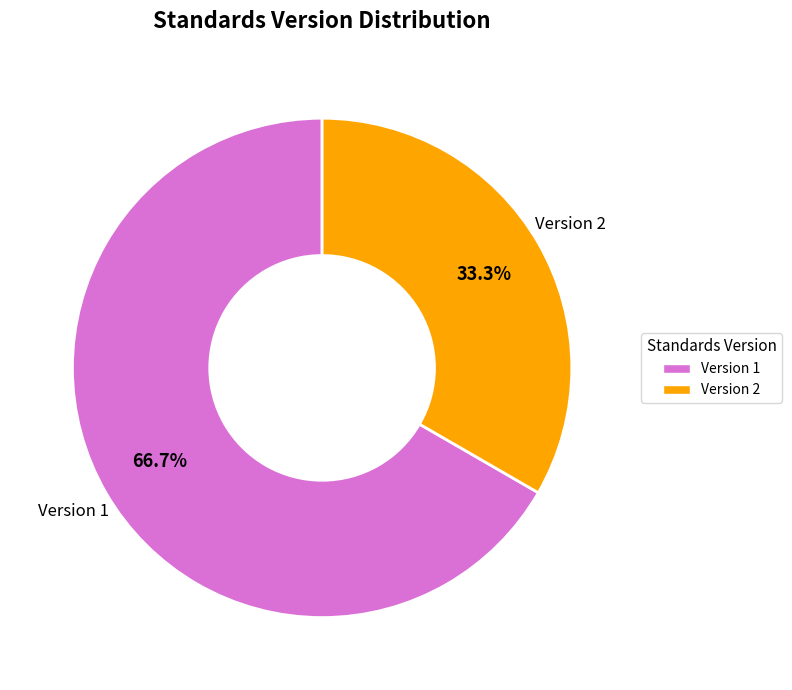

Does any single category account for the majority?

Yes